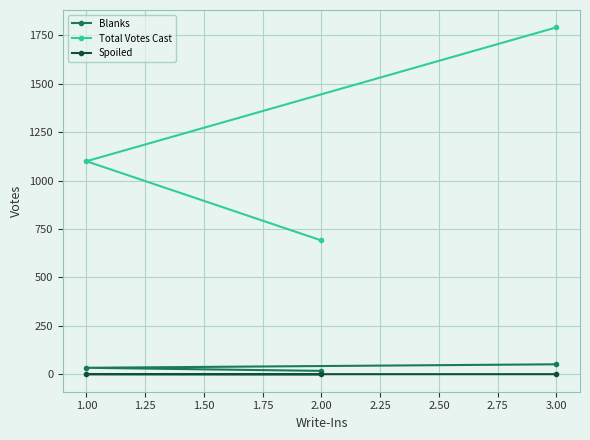

What is the lowest value of the Total Votes Cast series?

691